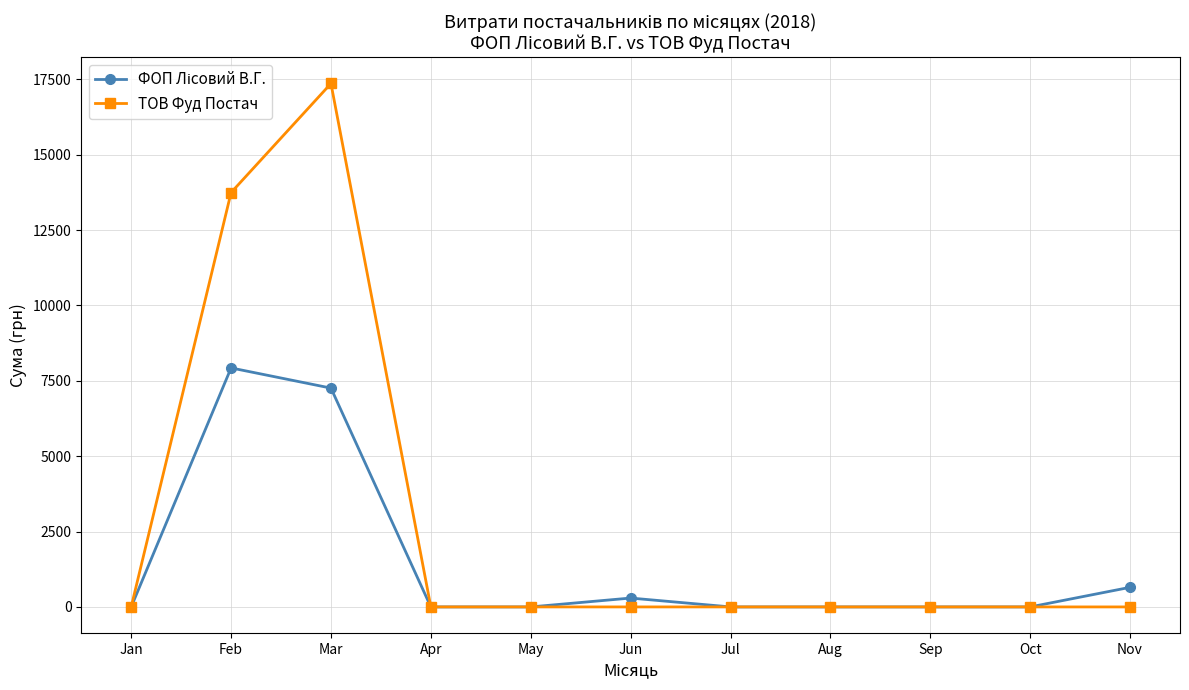

True or false: ТОВ Фуд Постач has more than 0 points higher than both neighbors.

True